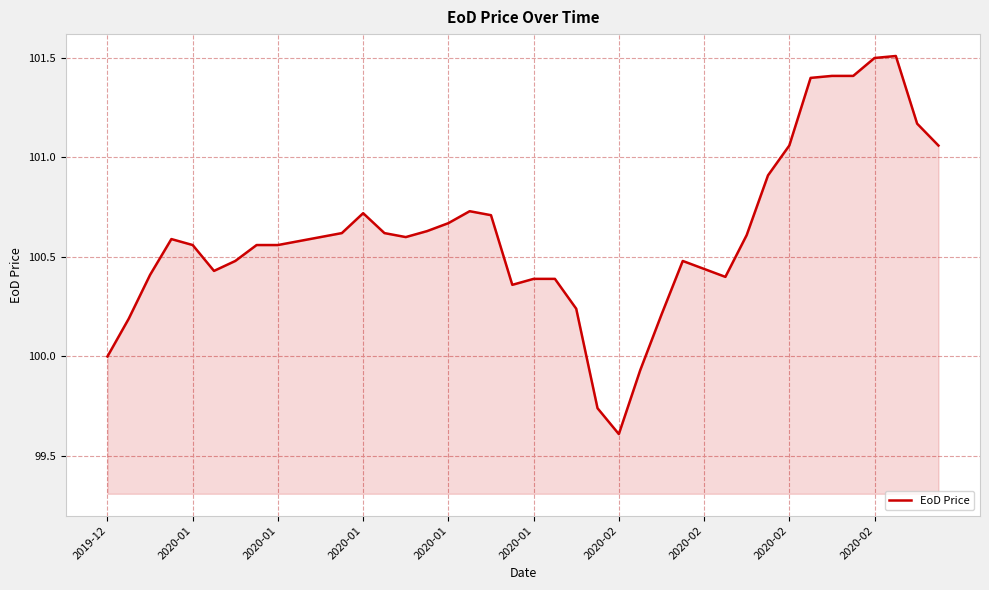

What is the minimum value shown in the chart?

99.6